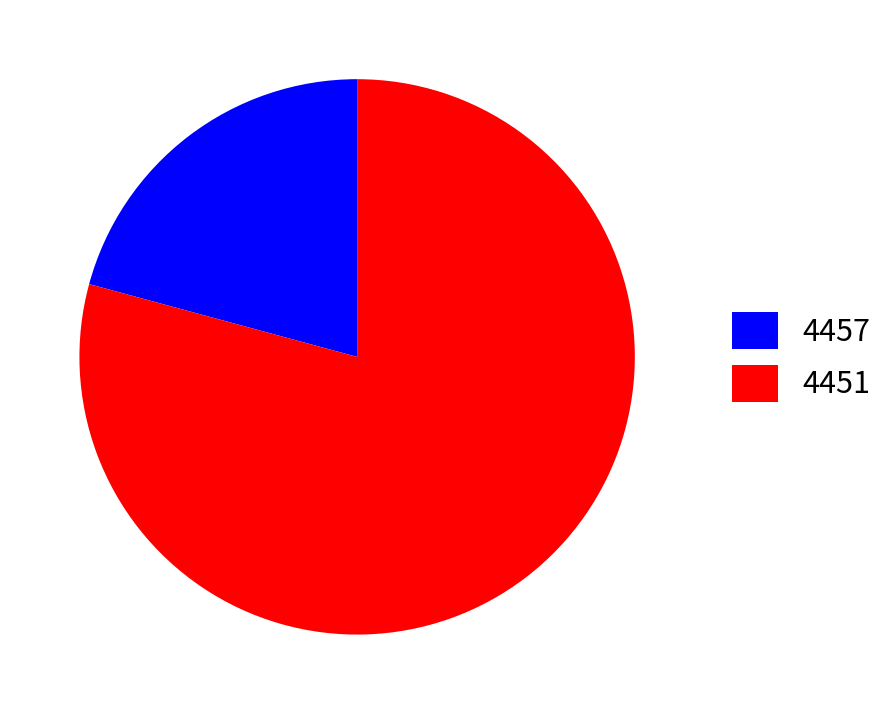

Between 4457 and 4451, which is larger?

4451